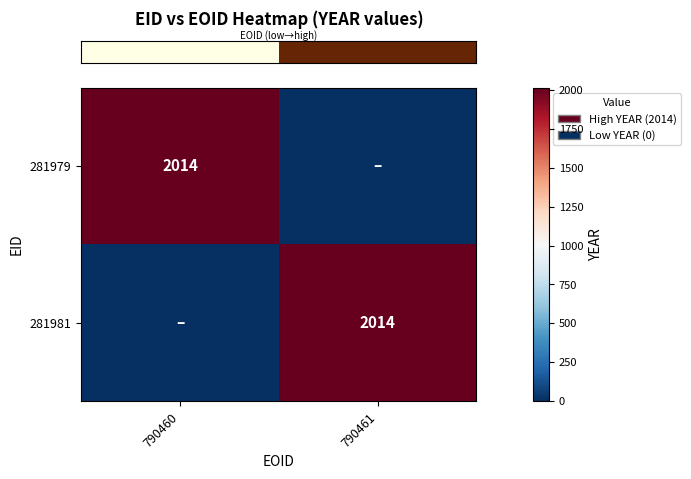

The row_0 series shows -983 at 790461. True or false?

False